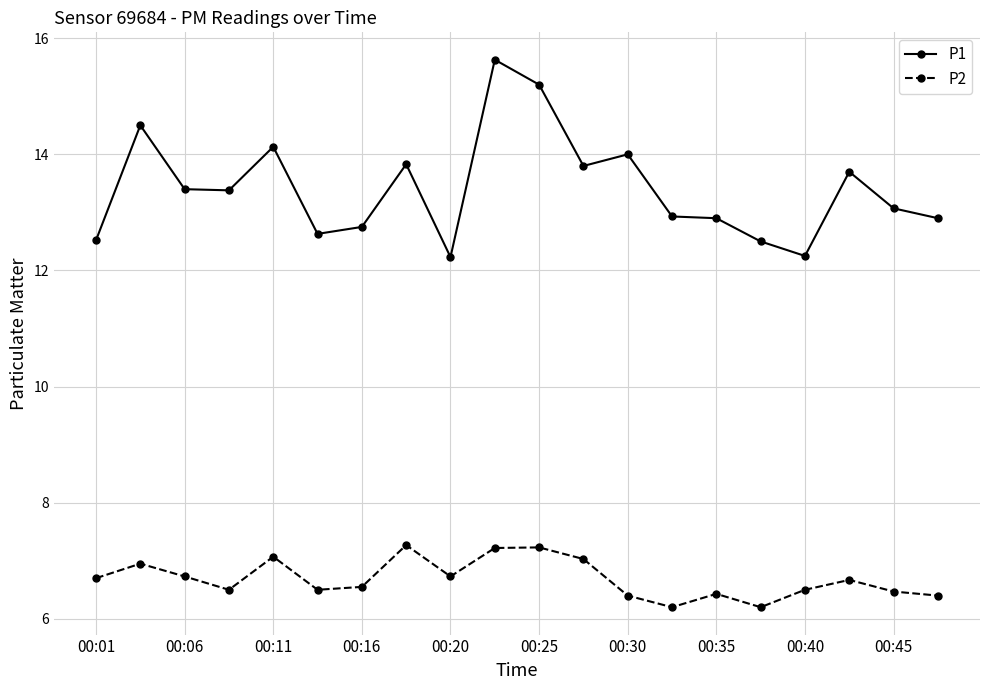

What is the highest value of the P1 series?

15.6